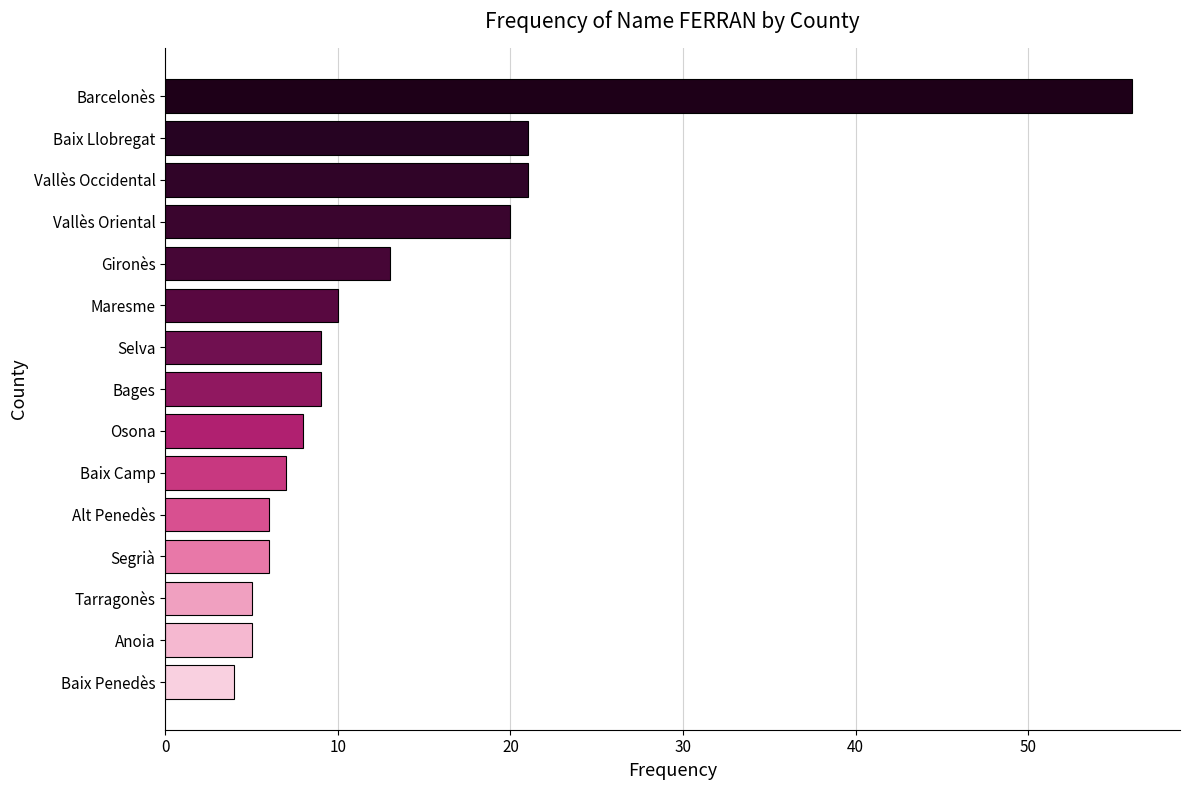

At which category does the chart reach its peak across all series?

Barcelonès